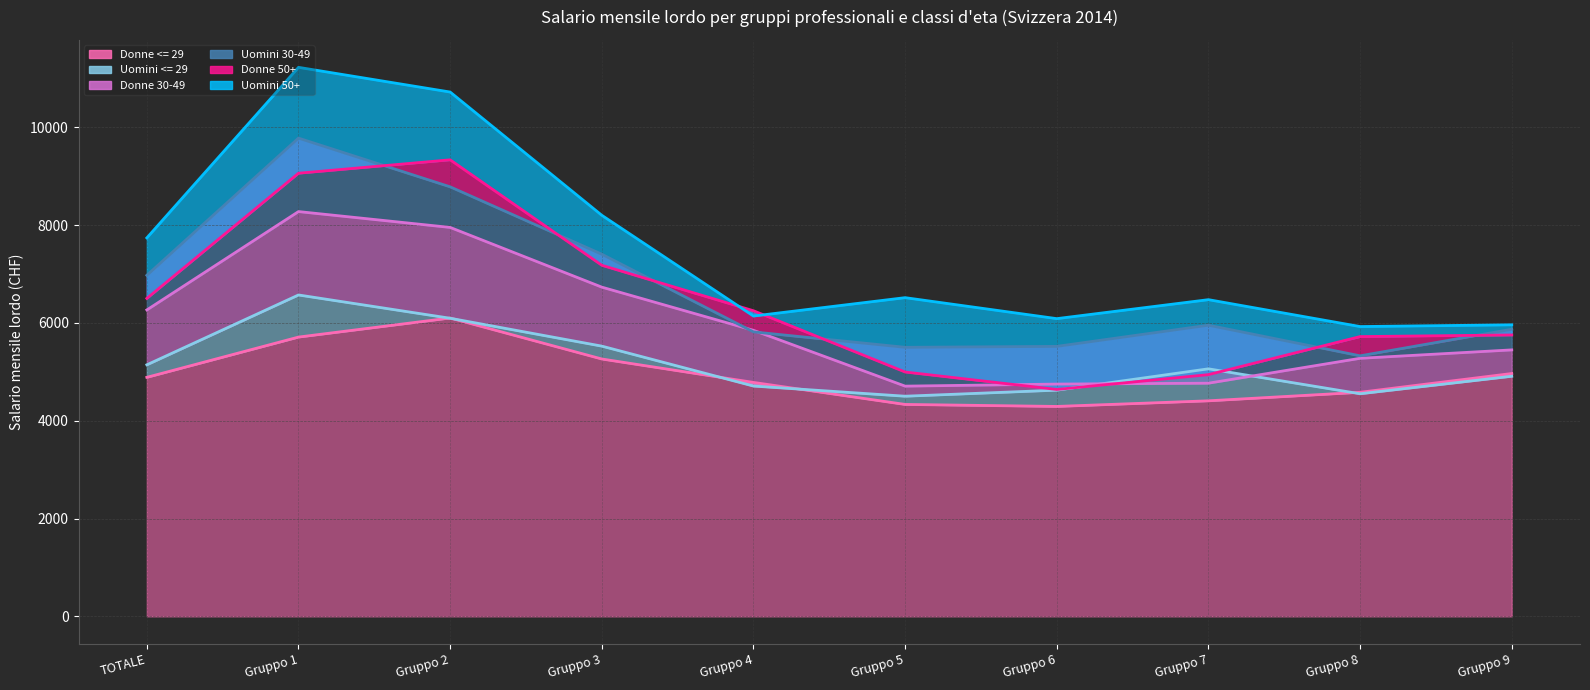

At which label does Uomini <= 29 reach its peak?

Gruppo 1